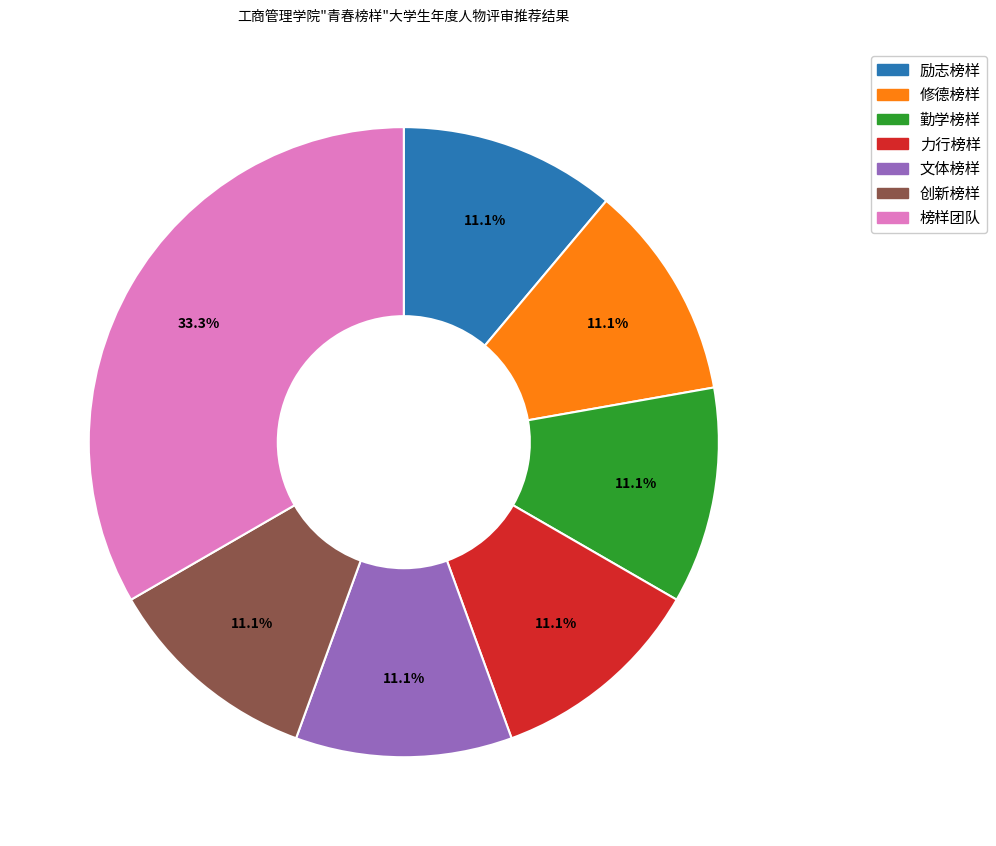

Count the number of slices in the pie.

7